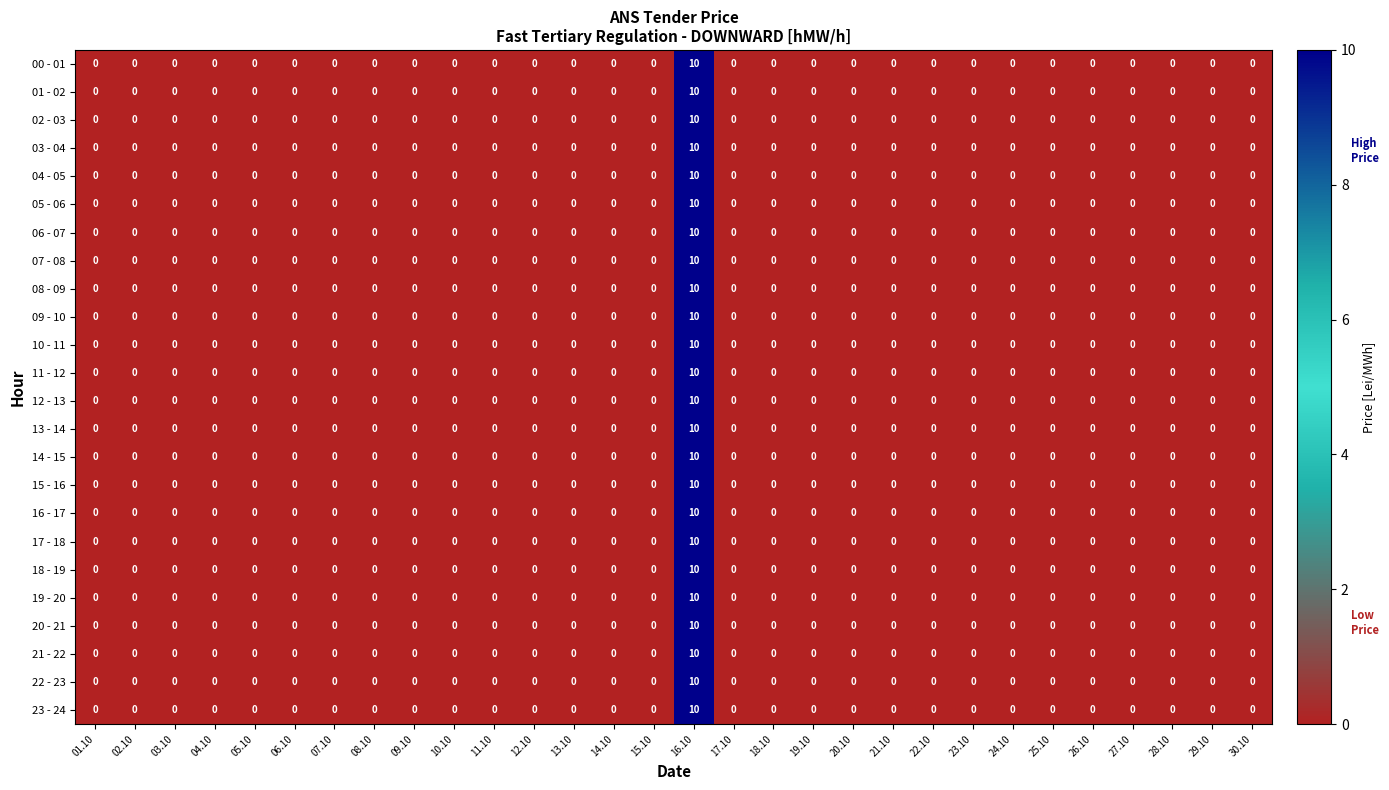

The value of 15 - 16 at 20.10 is -5. True or false?

False